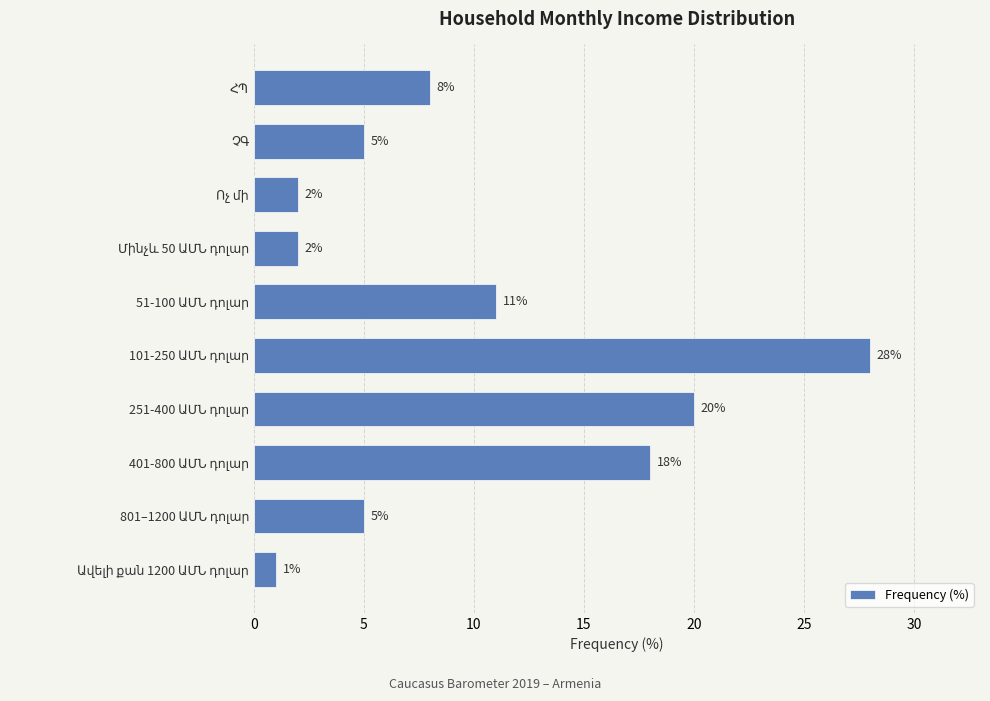

What is the sum of all values?

100